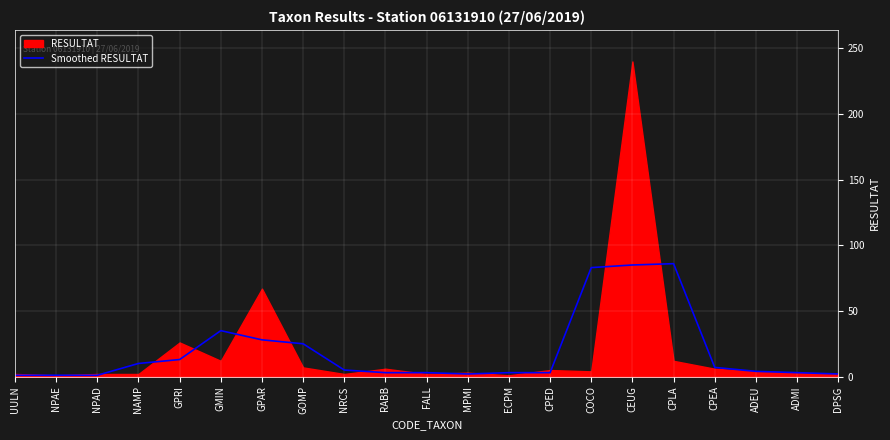

Which has a higher value, UULN or NPAD?

UULN